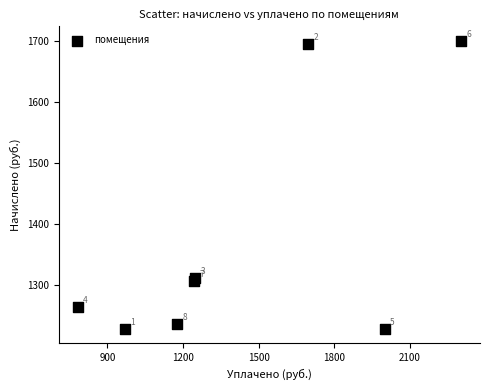

What Y value in the scatter plot is closest to 1463?

1310.6